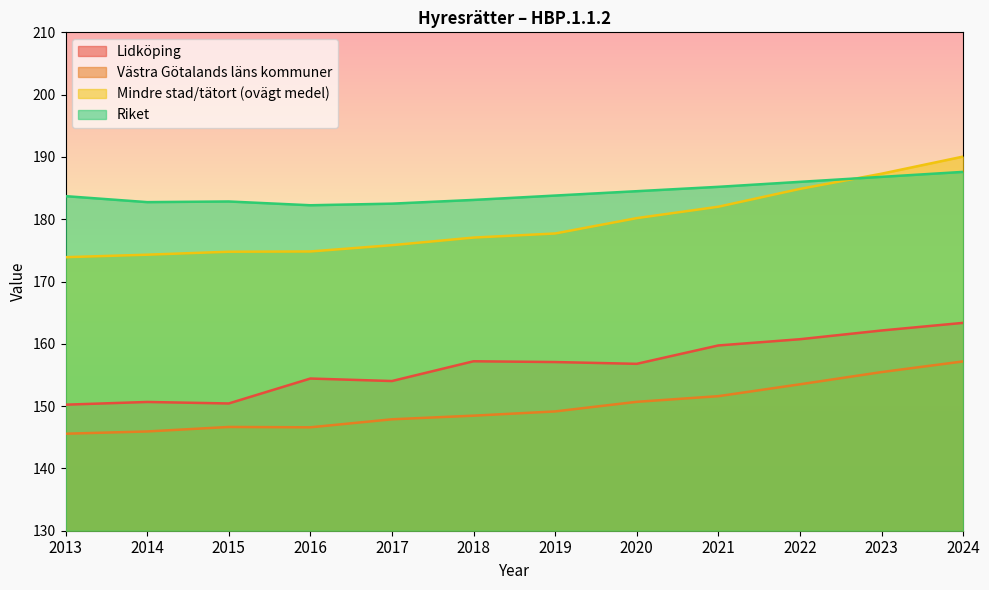

Rank the categories by Riket value from highest to lowest.

2024, 2023, 2022, 2021, 2020, 2019, 2013, 2018, 2015, 2014, 2017, 2016